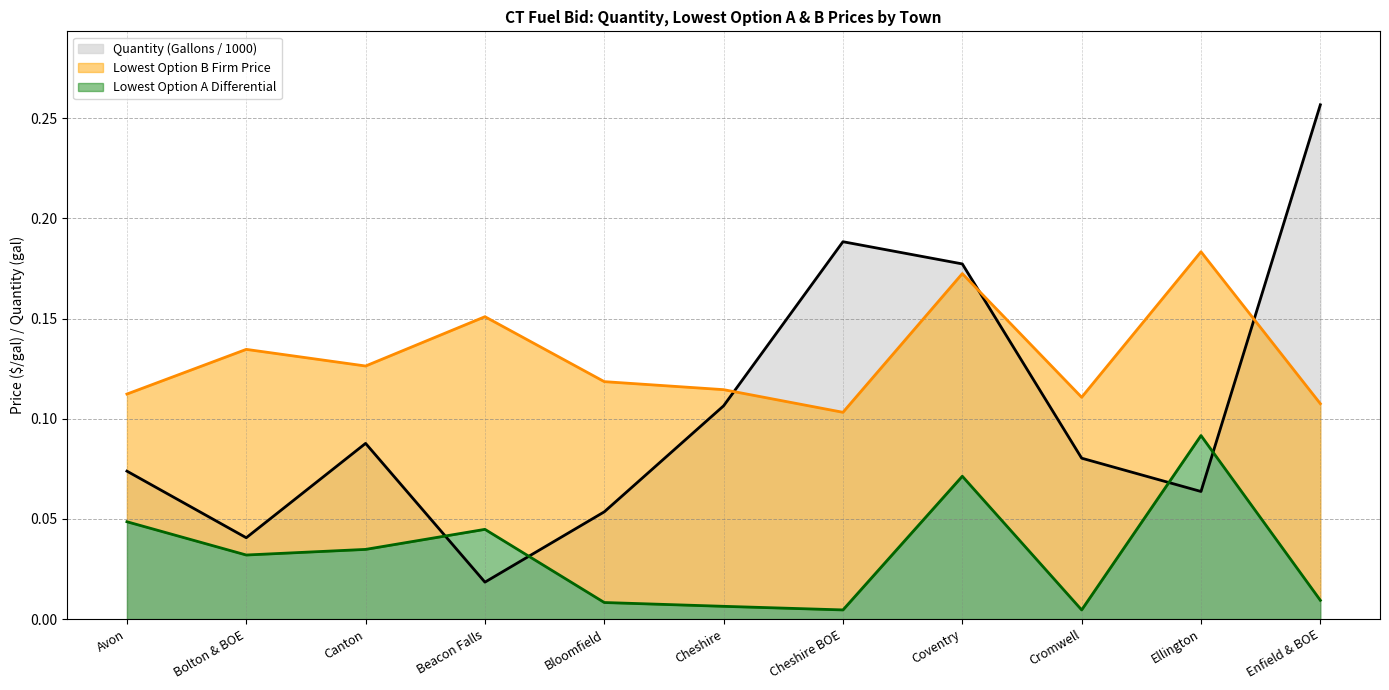

True or false: Lowest Option A Differential and Lowest Option B Firm Price intersect in this chart.

False